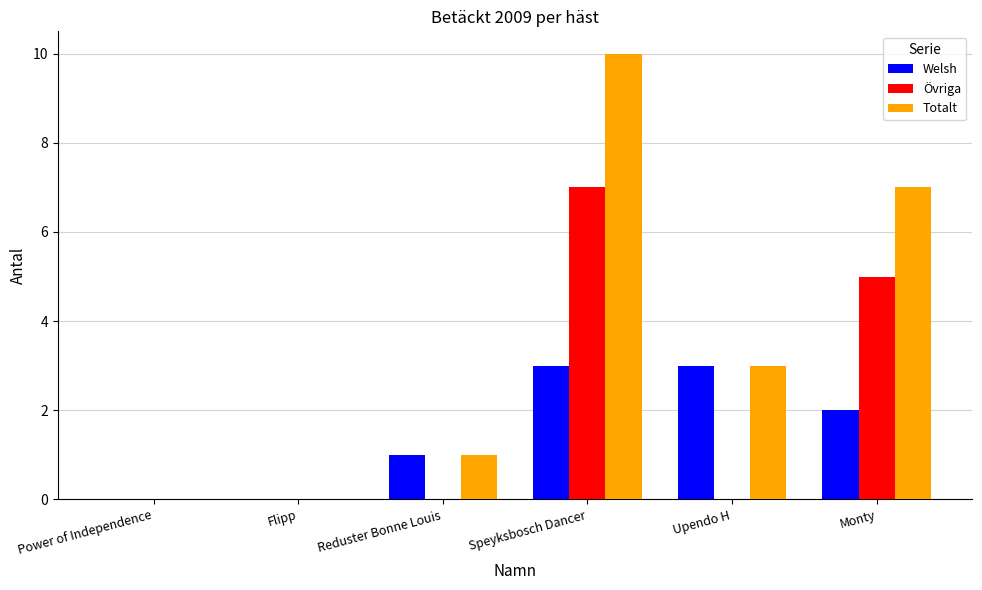

How many groups of bars are there?

6